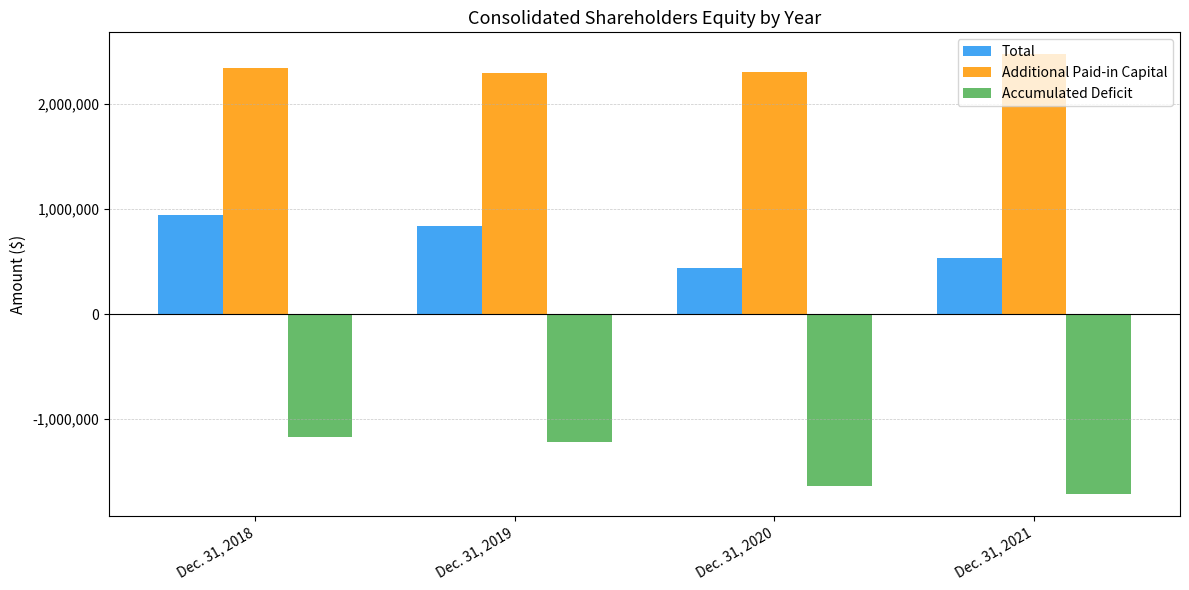

Where is Accumulated Deficit nearest to the value -1439792?

Dec. 31, 2020